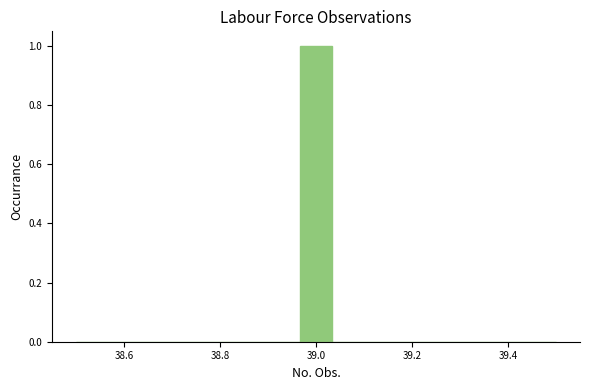

Around what value on the x-axis is the tallest bar? Give the approximate position of its centre, as read against the axis.

39.00